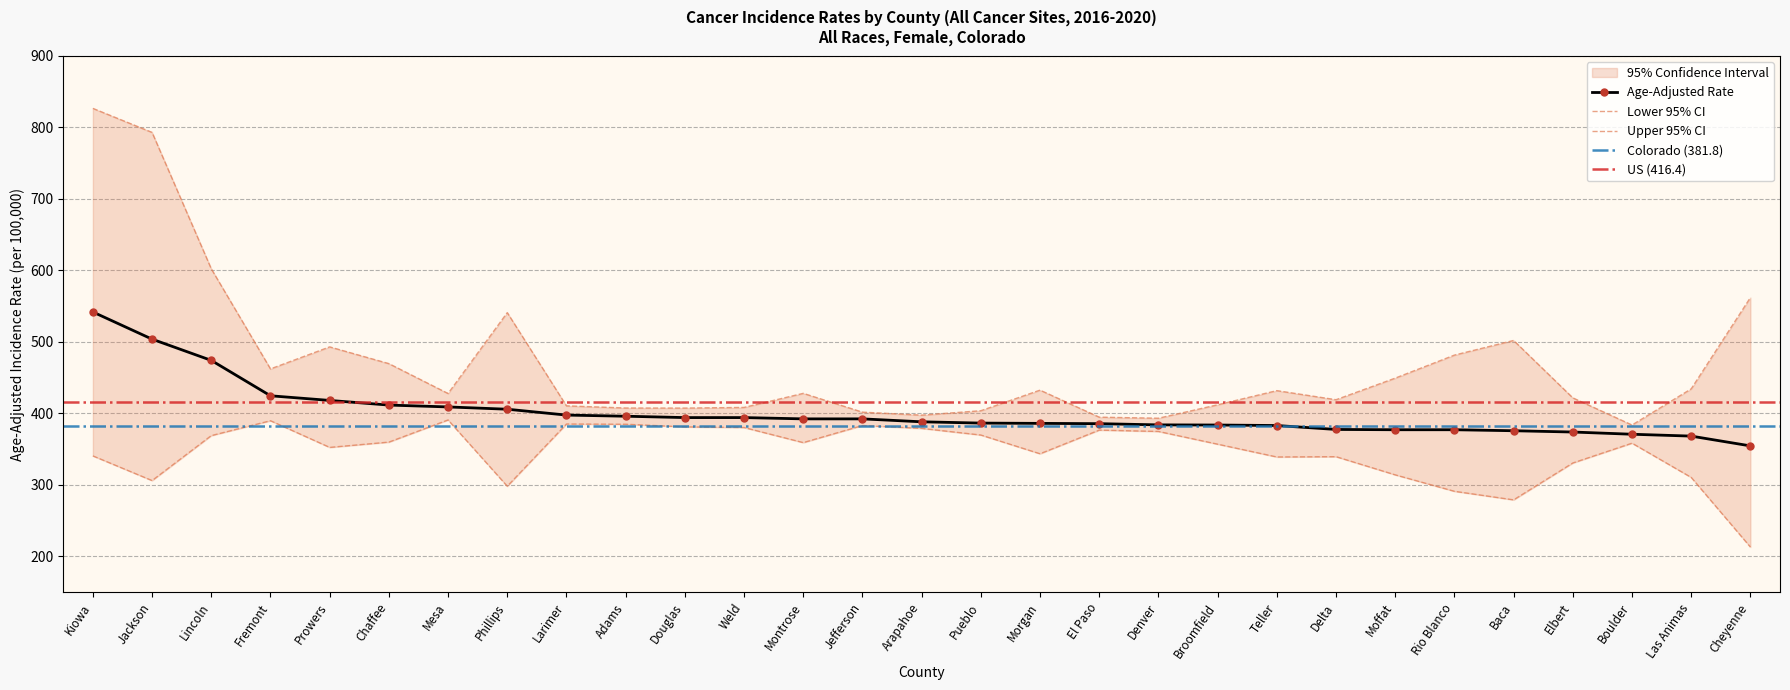

True or false: Lower 95% CI and Upper 95% CI intersect in this chart.

False